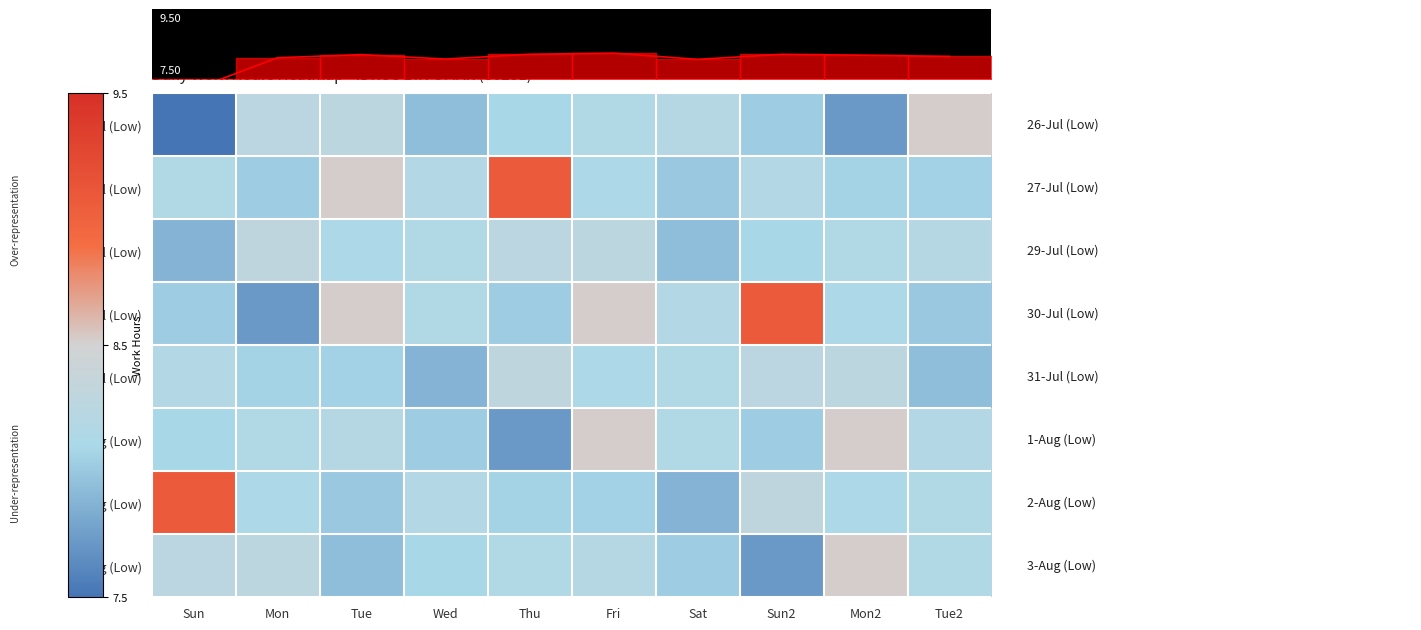

How many categories are shown in the chart?

10